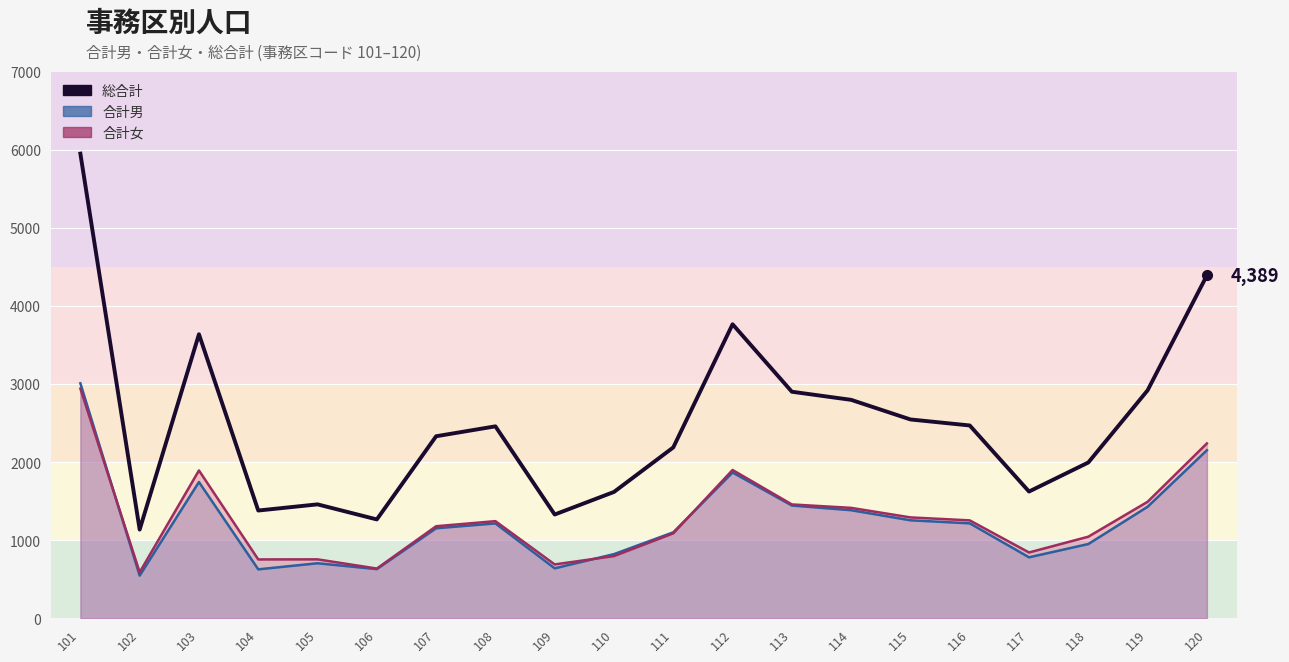

What is the average value of the 合計男 series?

1233